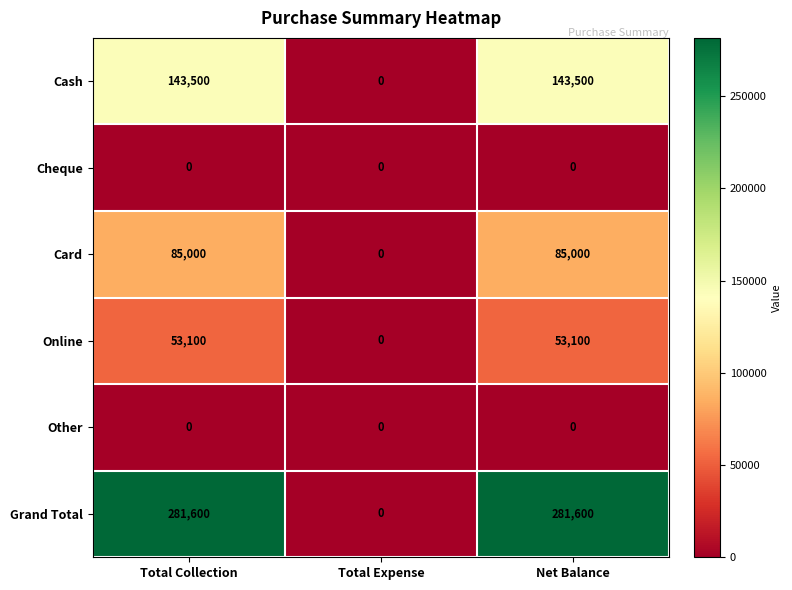

Which series has the widest spread of values?

Grand Total